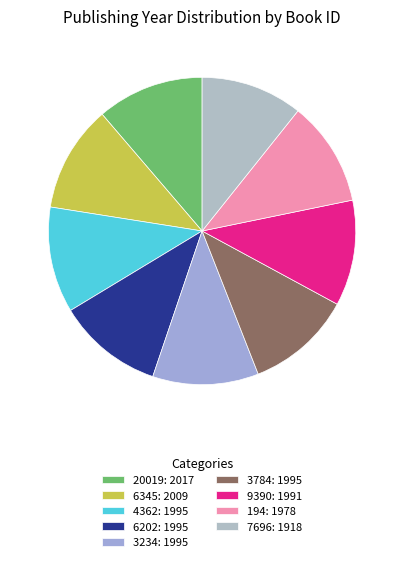

What portion of the pie excludes 9390?

88.9%